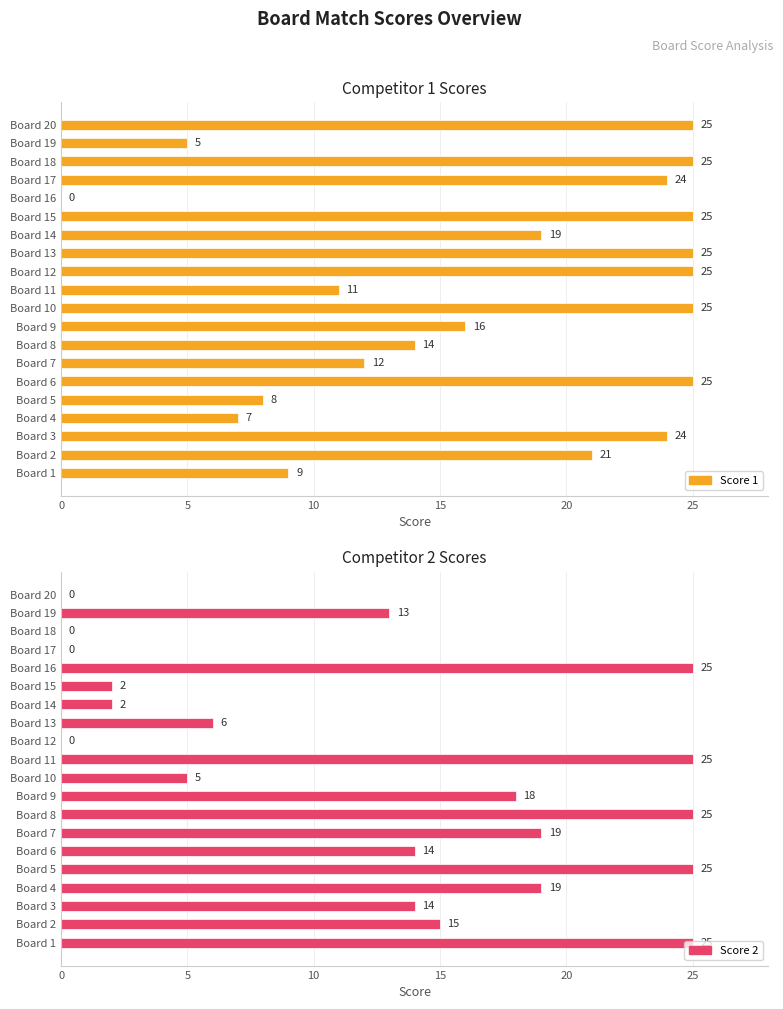

What is the label of the 16th bar from the left?

15